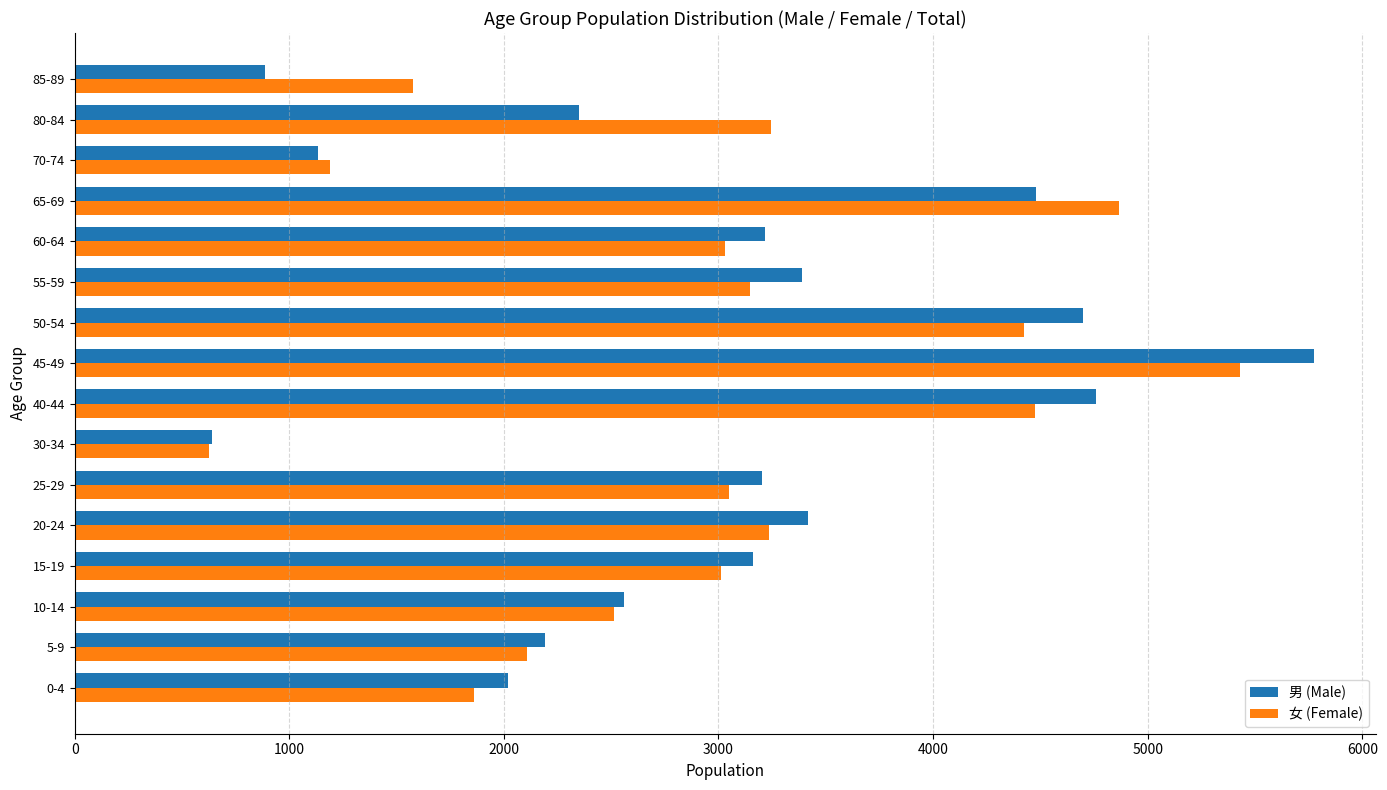

How many categories are shown in the chart?

16